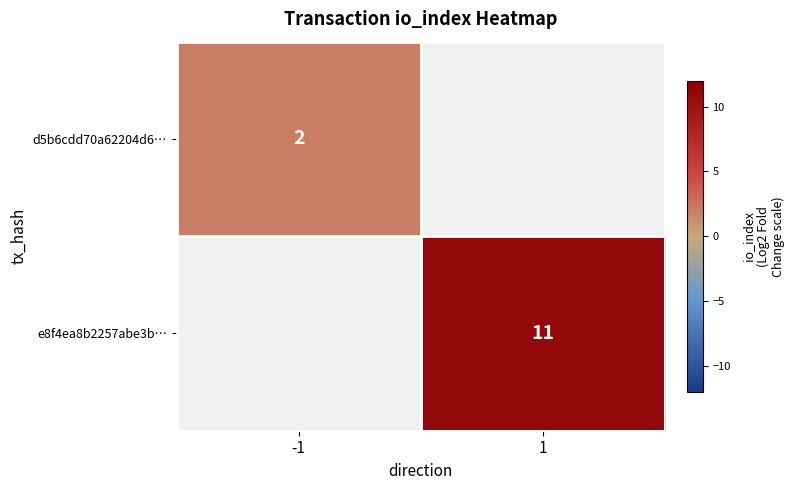

Which label corresponds to the smallest value in the chart?

-1